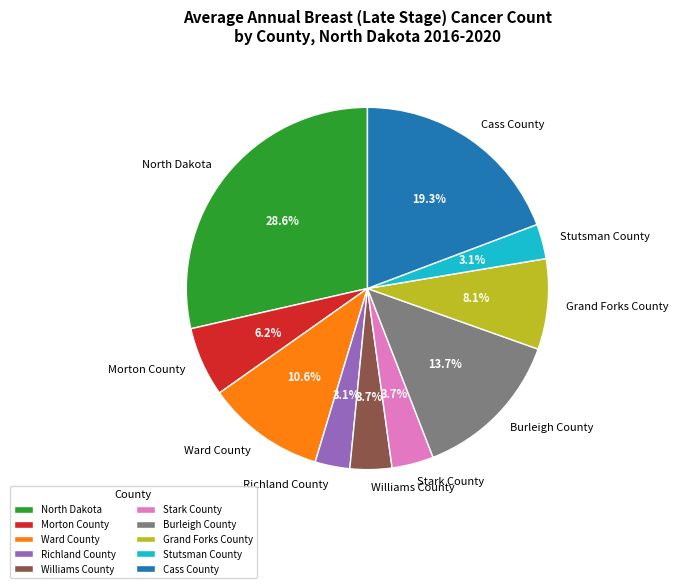

True or false: Grand Forks County accounts for 8% of the total.

True